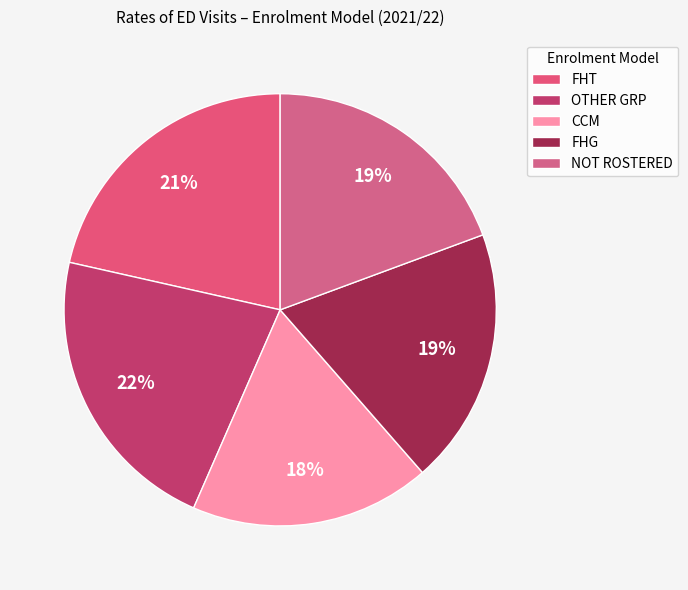

Which category has the biggest portion of the pie?

OTHER GRP